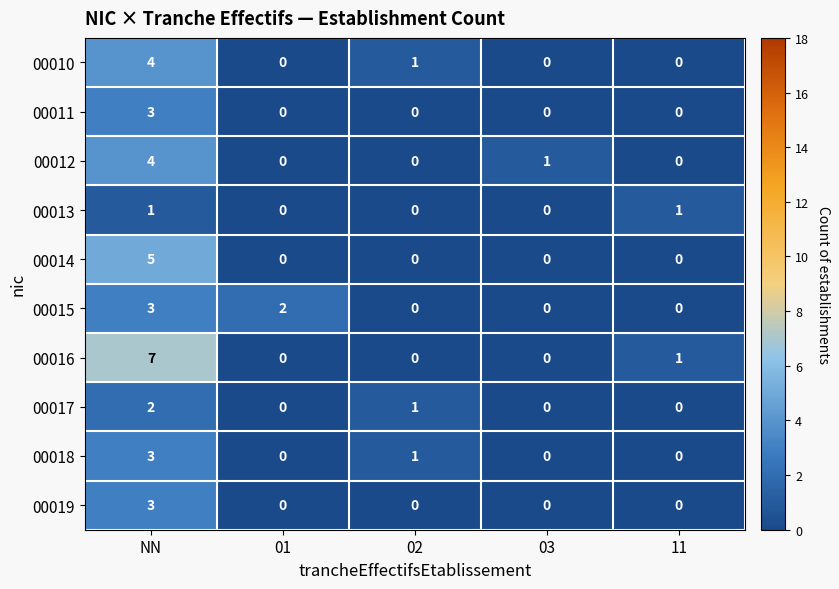

How many 00011 values are between 0 and 1?

4